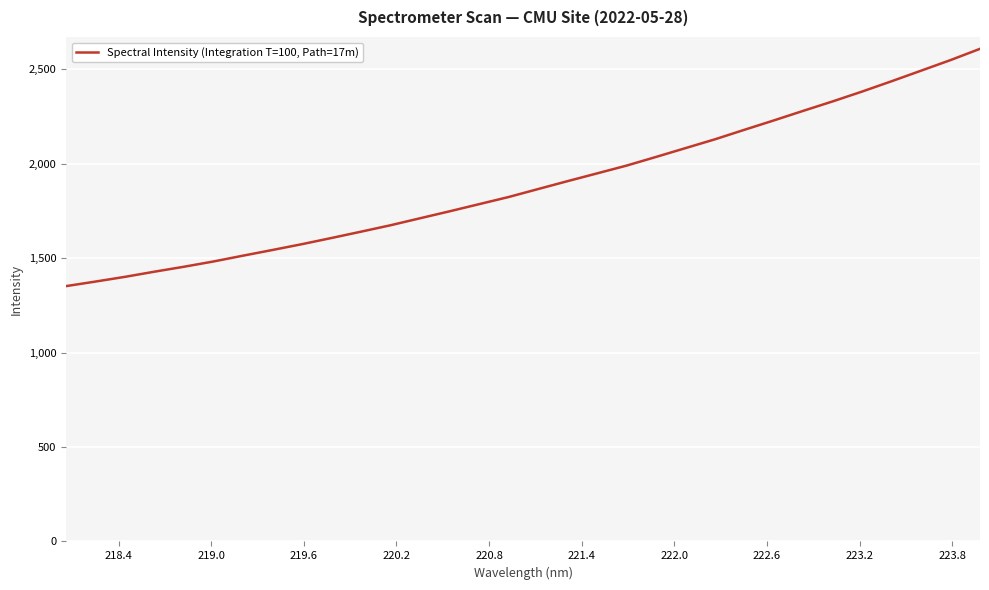

What is the sum of all values?

60564.8